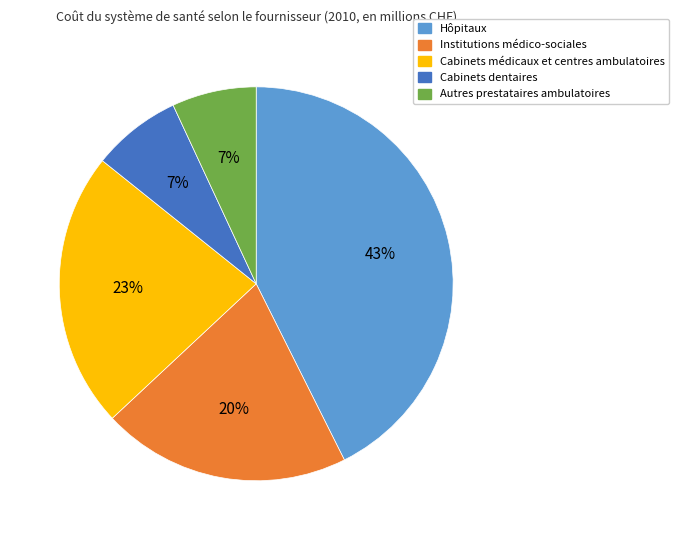

Do Autres prestataires ambulatoires and Cabinets dentaires together represent more than half of the pie?

No